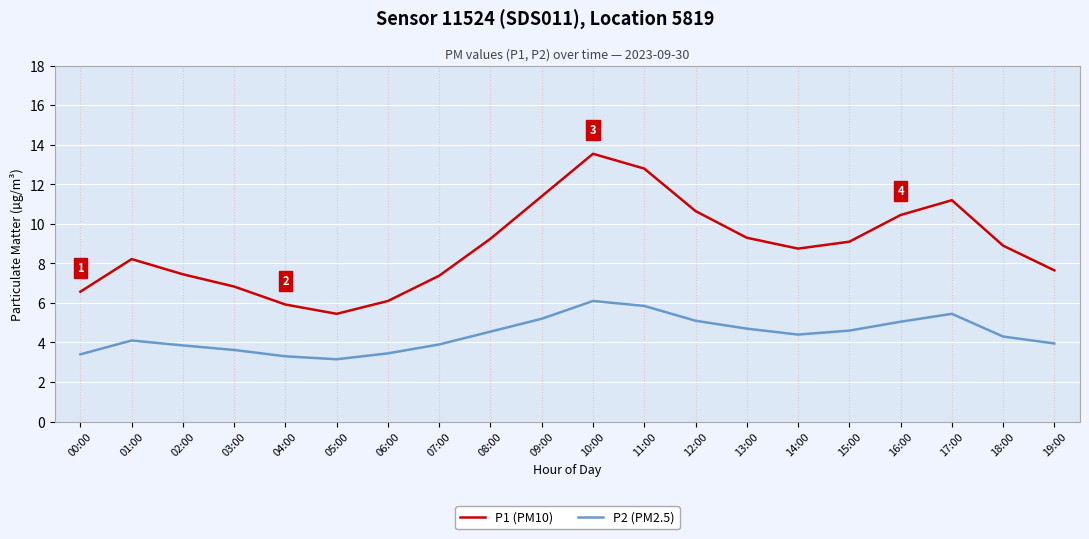

What position from the right is 01:00?

19